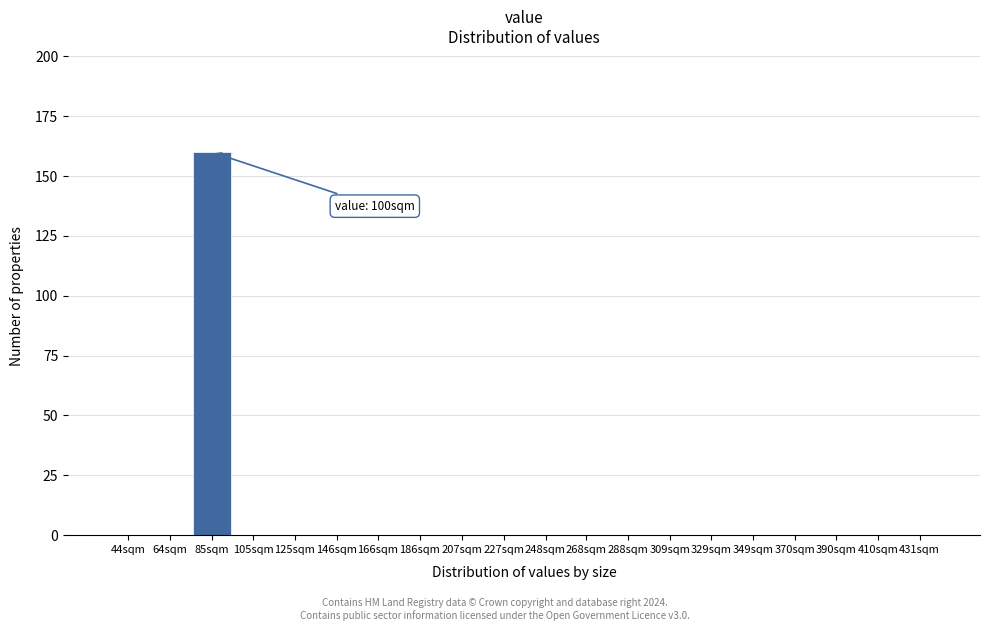

Reading left to right, list all the values displayed in this chart.

44sqm=0	64sqm=0	85sqm=160	105sqm=0	125sqm=0	146sqm=0	166sqm=0	186sqm=0	207sqm=0	227sqm=0	248sqm=0	268sqm=0	288sqm=0	309sqm=0	329sqm=0	349sqm=0	370sqm=0	390sqm=0	410sqm=0	431sqm=0